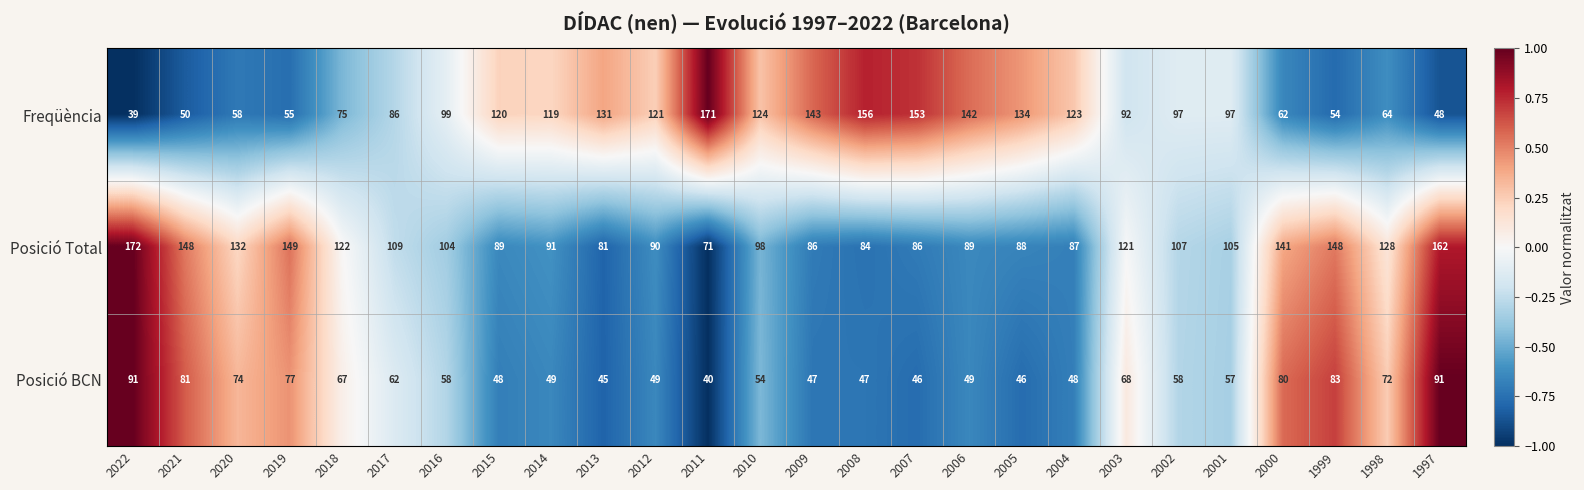

Count the number of categories in the chart.

26